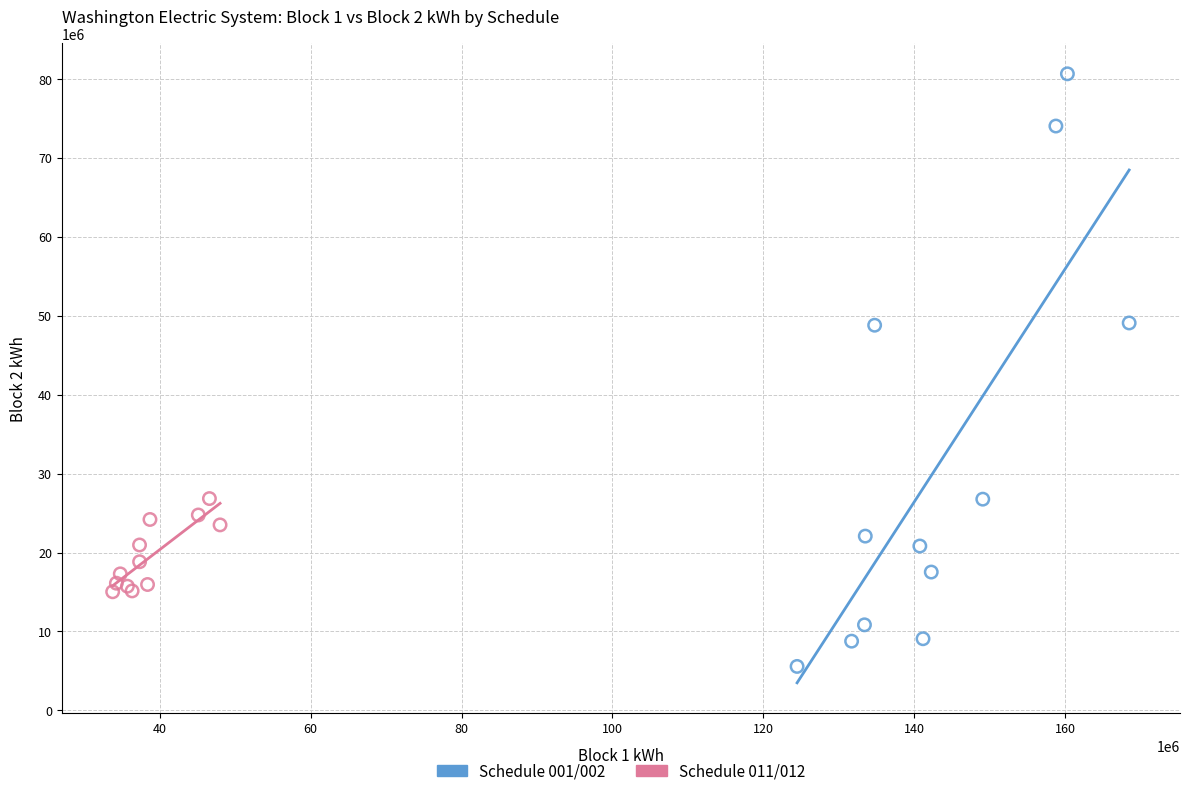

Which series contains the lowest Y value?

Schedule 001/002